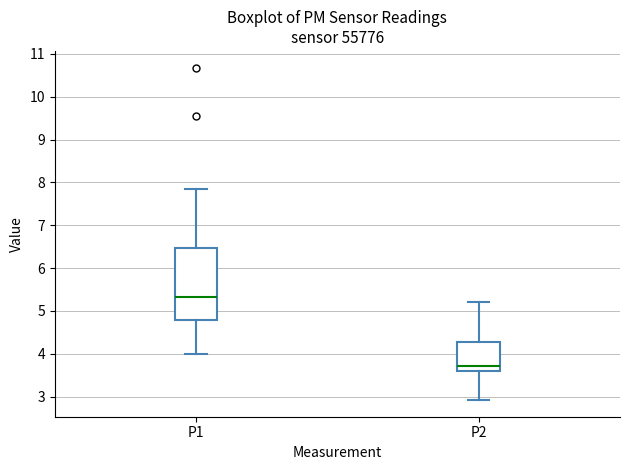

Reading left to right, transcribe this box plot: for each box, give where its median line is, the range the box spans, and where its two whiskers end, as read against the y-axis. The values are not printed on the chart, so give them approximately, as read against the axis.

P1: median 5.3, box 4.8 to 6.5, whiskers 4.0 to 7.9
P2: median 3.7, box 3.6 to 4.3, whiskers 2.9 to 5.2